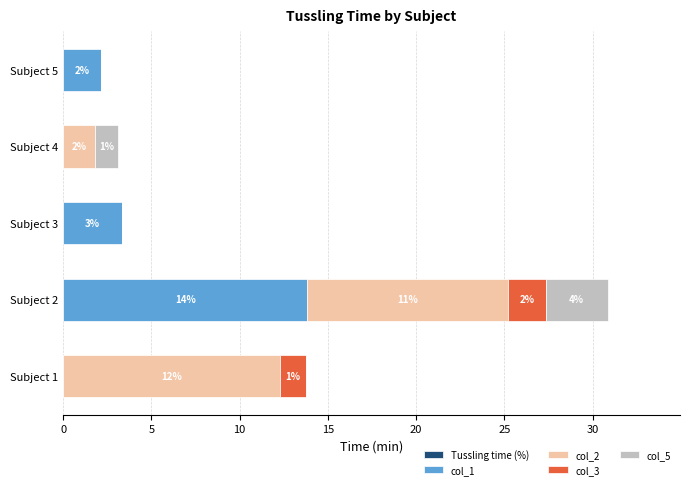

Reading left to right, transcribe all the data shown in this chart.

Tussling time (%): 0.6	0.6	0.6	0.6	0.6
col_1: 0.0	13.8	3.4	0.0	2.1
col_2: 12.3	11.4	0.0	1.8	0.0
col_3: 1.5	2.1	0.0	0.0	0.0
col_5: 0.0	3.5	0.0	1.3	0.0